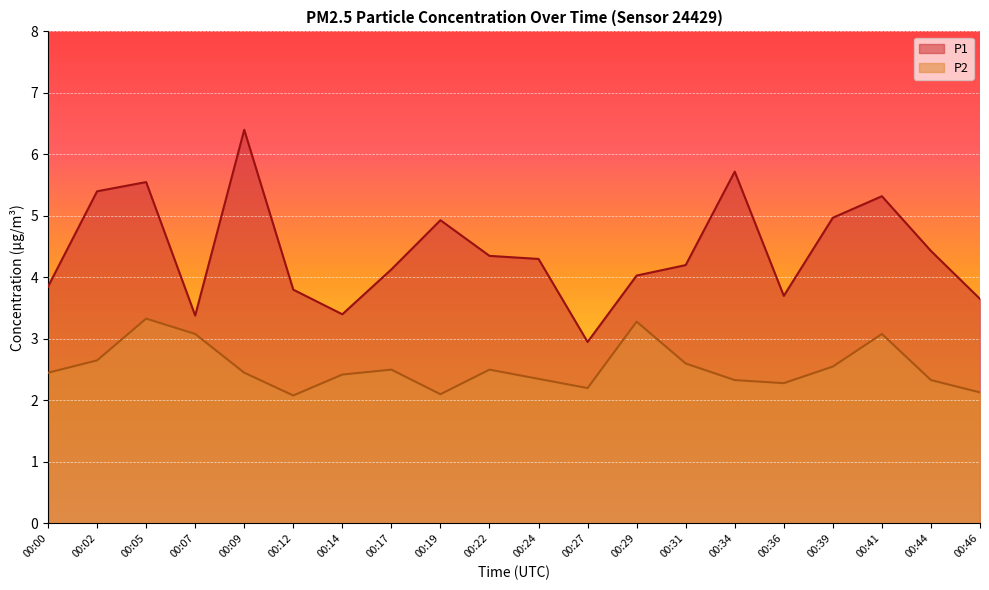

What is the average value of the P2 series?

2.5